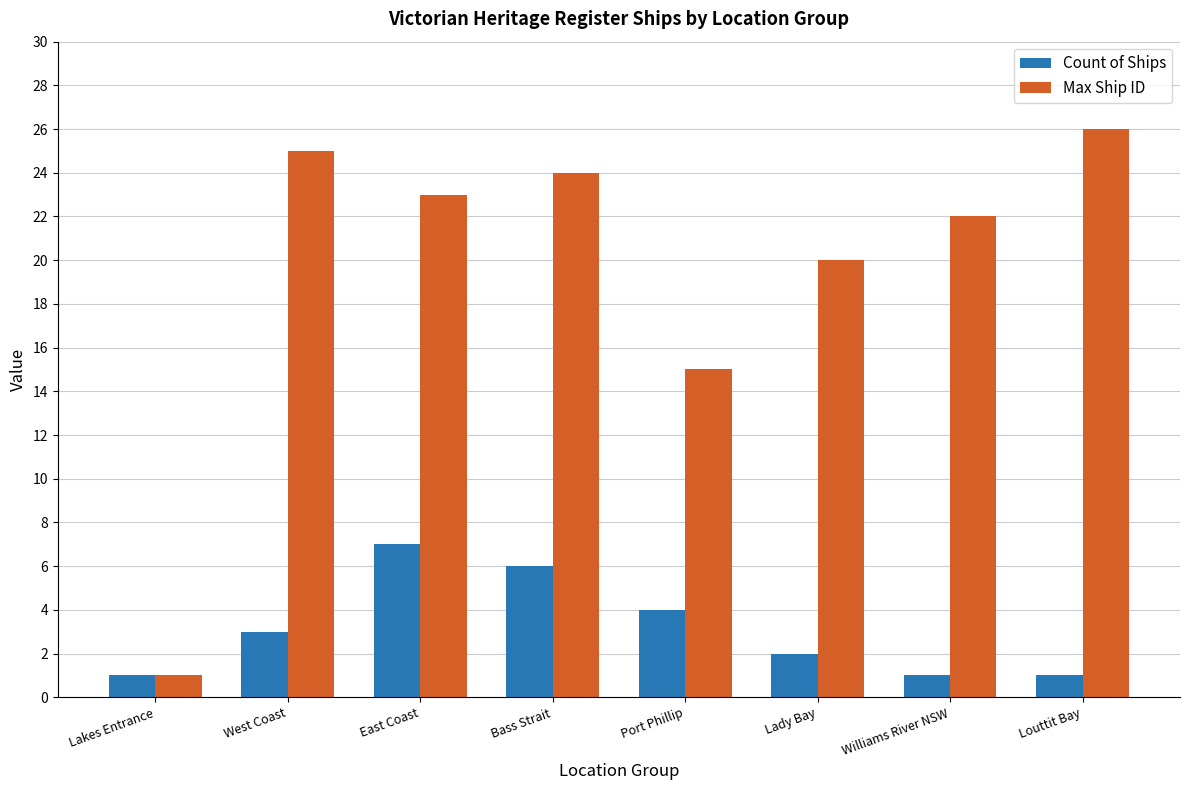

At Lady Bay, list the series in order from largest to smallest.

Max Ship ID, Count of Ships